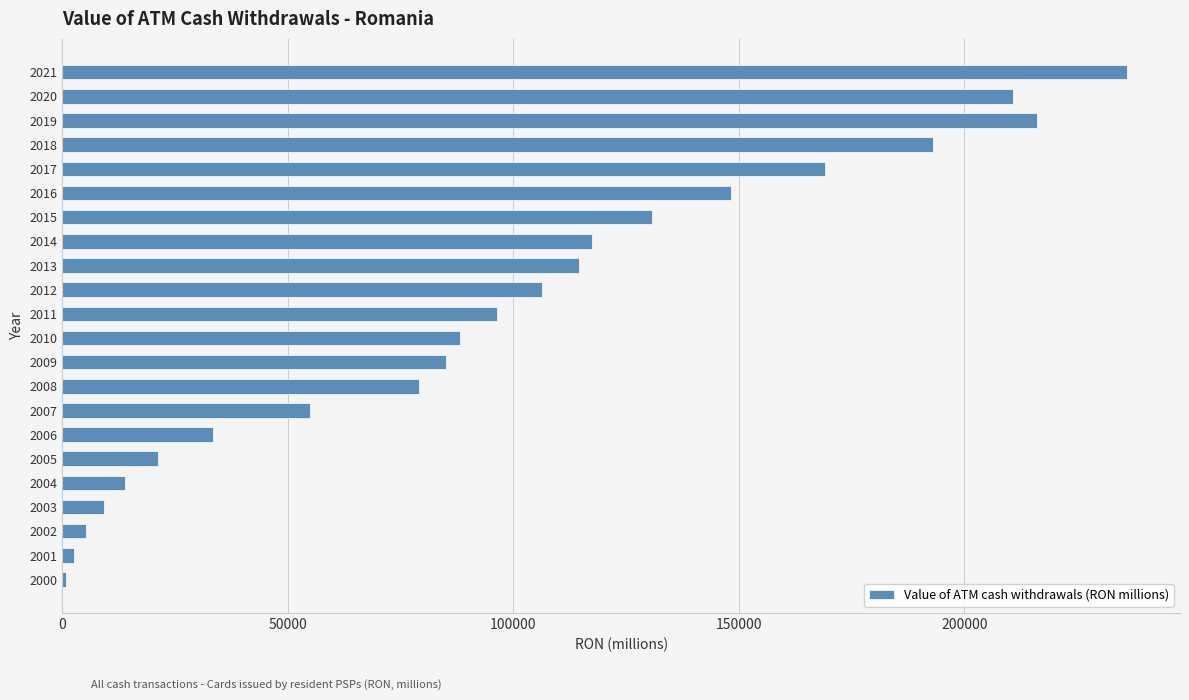

At which label is the value closest to 118415?

2014